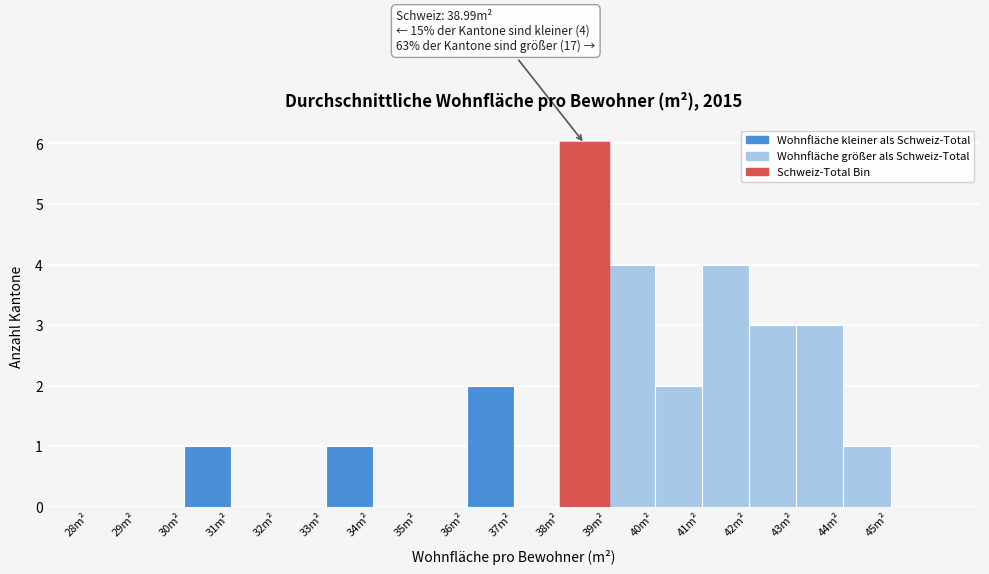

Which range on the x-axis has the tallest bar?

38 to 39